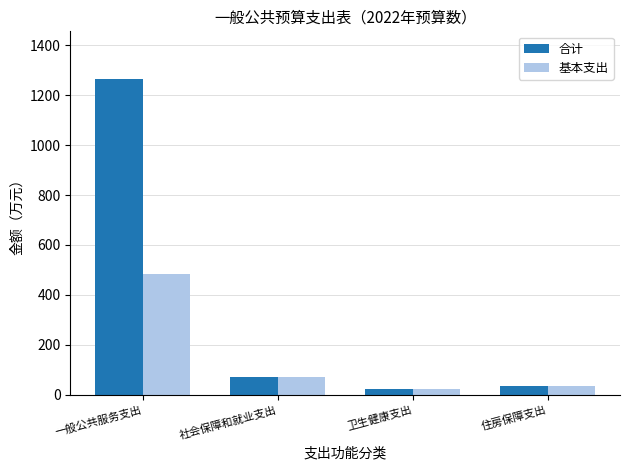

Is the value of 基本支出 at 住房保障支出 greater than the value of 合计 at 社会保障和就业支出?

No